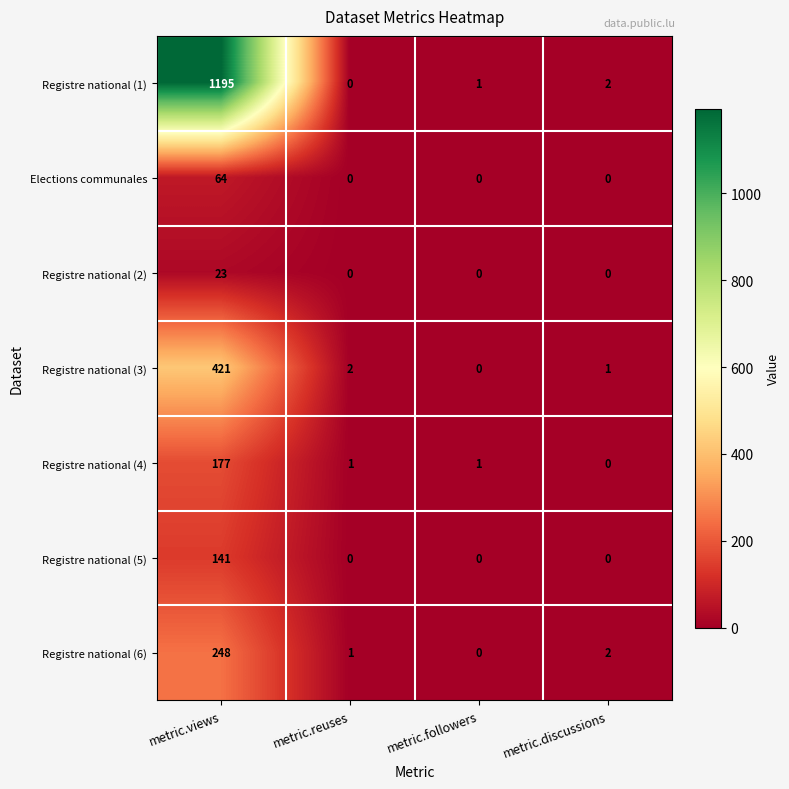

Which category has the highest value across all series?

metric.views